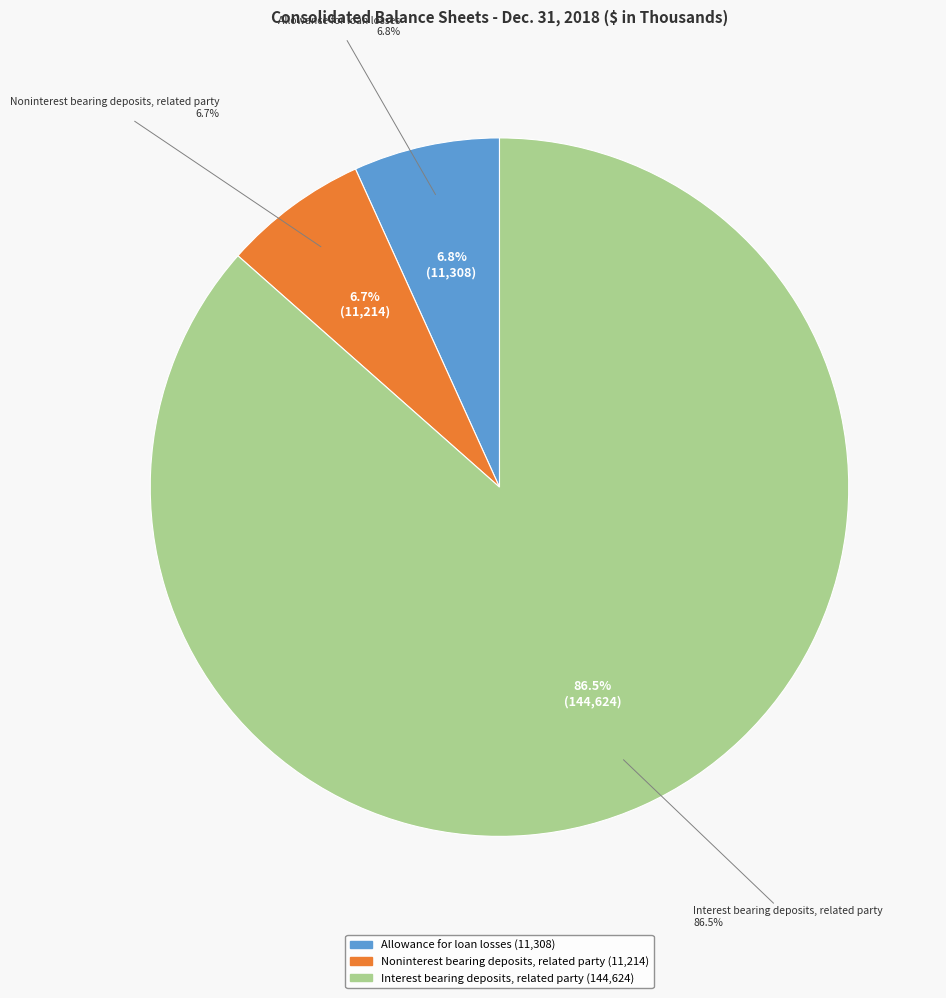

True or false: Allowance for loan losses accounts for 15% of the total.

False